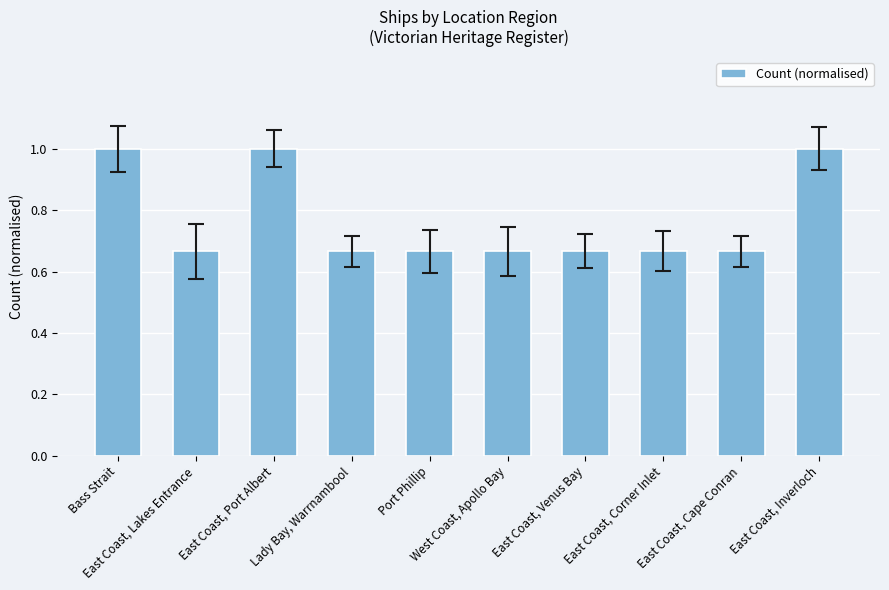

What is the change in value from East Coast, Lakes Entrance to East Coast, Inverloch?

+0.3